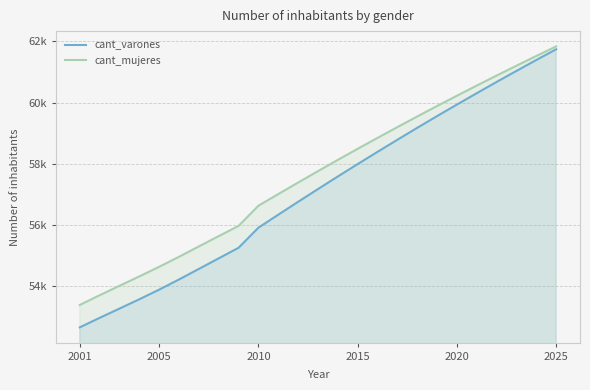

At which label does cant_varones reach its minimum?

2001